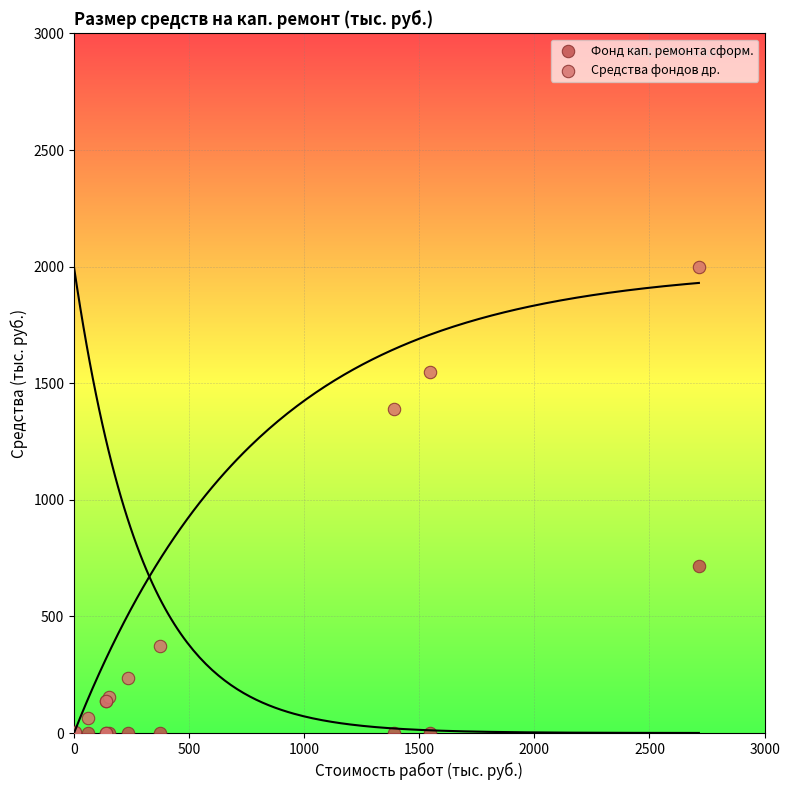

In the Средства фондов др. series, what Y value is closest to 998?

1390.0